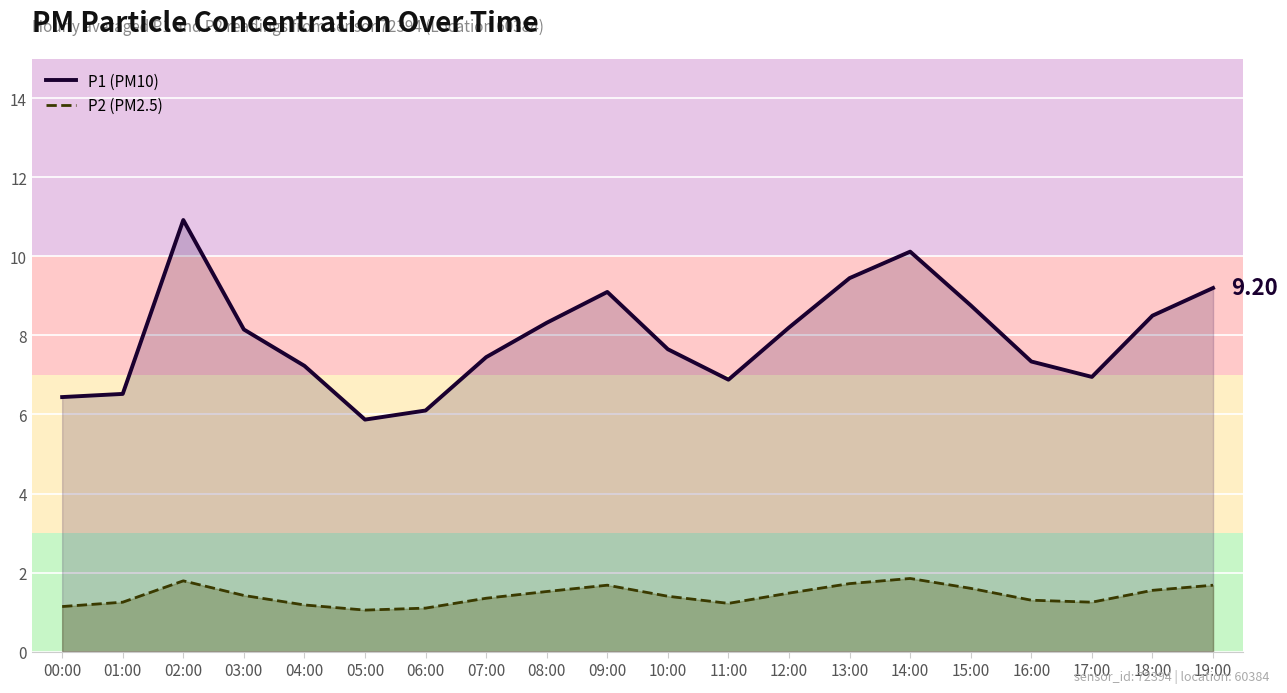

Rank the series by their average value, from highest to lowest.

P1 (PM10), P2 (PM2.5)